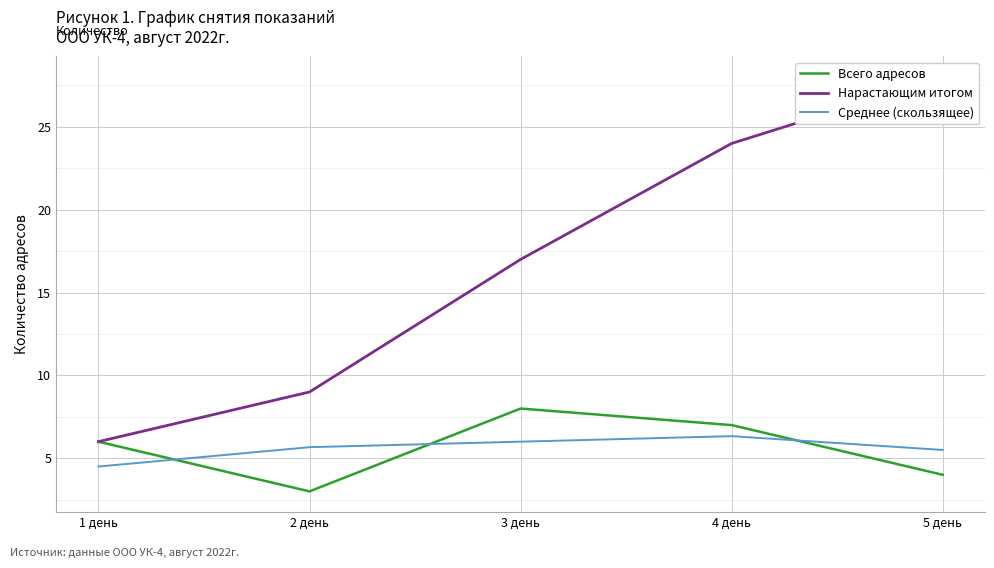

What is the label of the 1st point from the left?

1 день